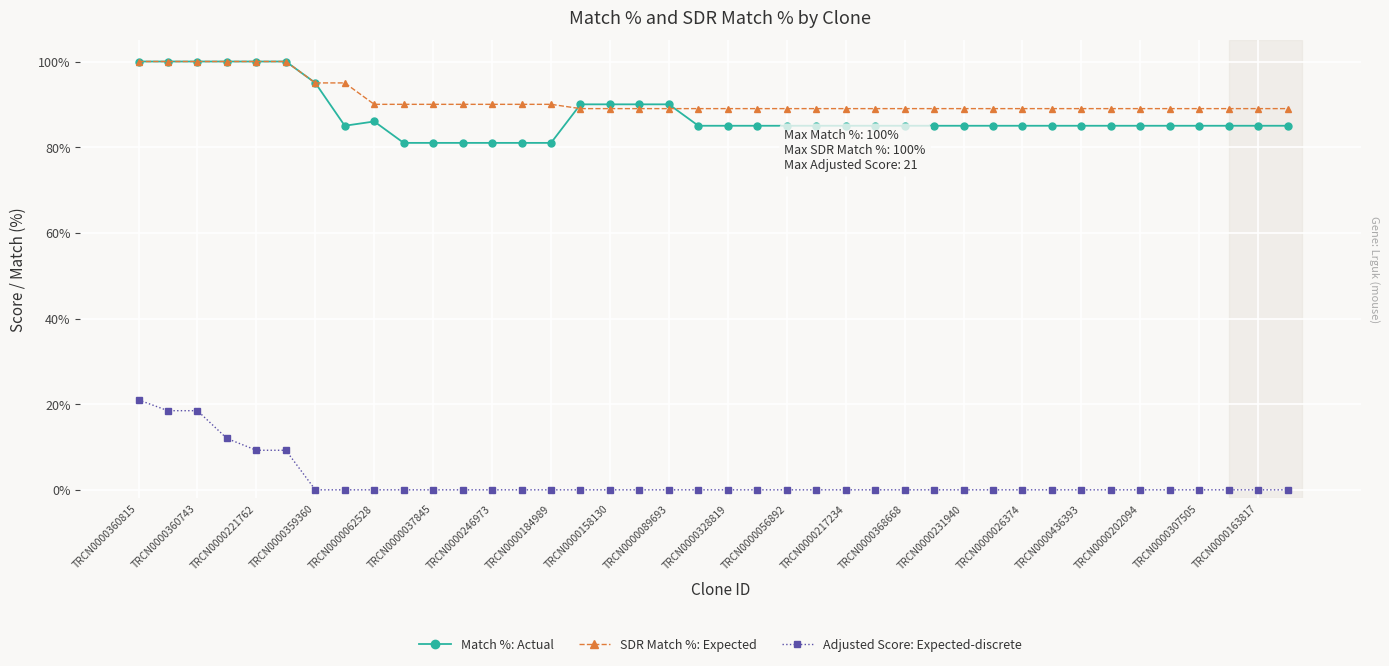

Which series changed the most between 29 and 35?

Match %: Actual